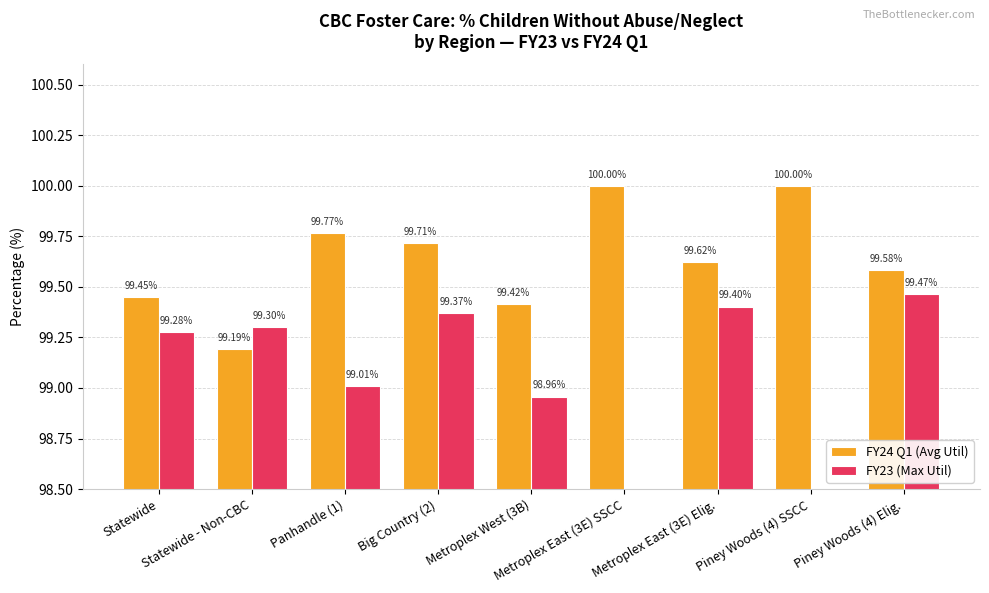

Reading left to right, transcribe all the data shown in this chart.

FY24 Q1 (Avg Util): 99.4	99.2	99.8	99.7	99.4	100.0	99.6	100.0	99.6
FY23 (Max Util): 99.3	99.3	99.0	99.4	99.0	0.0	99.4	0.0	99.5